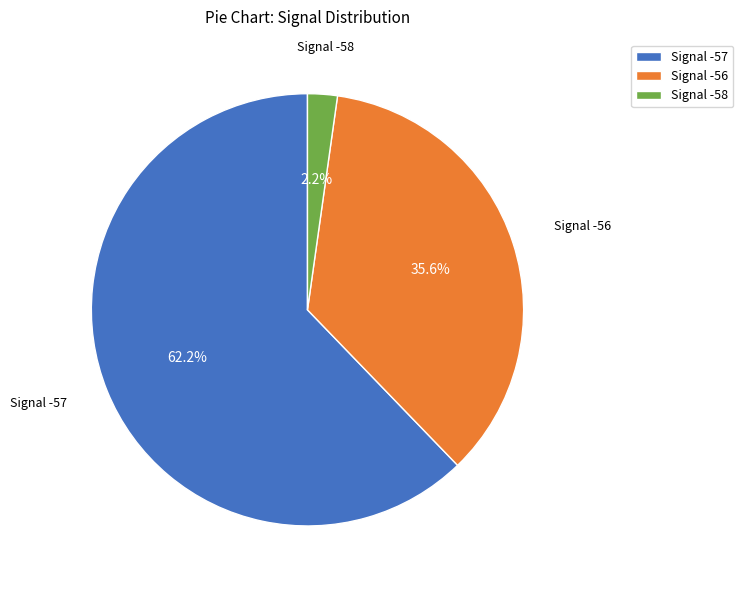

Between Signal -56 and Signal -57, which is larger?

Signal -57